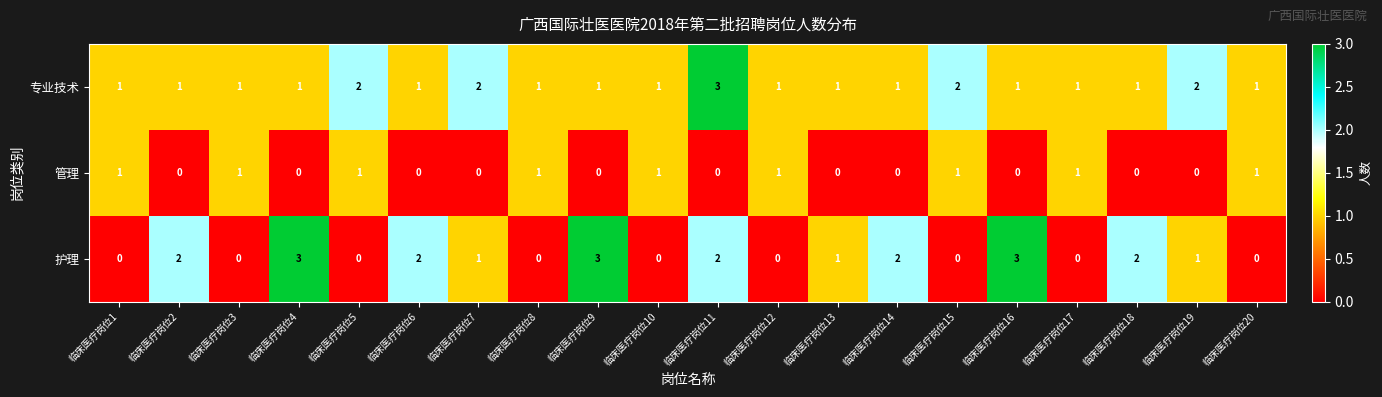

Count the 专业技术 values in the range 1 to 2.

19